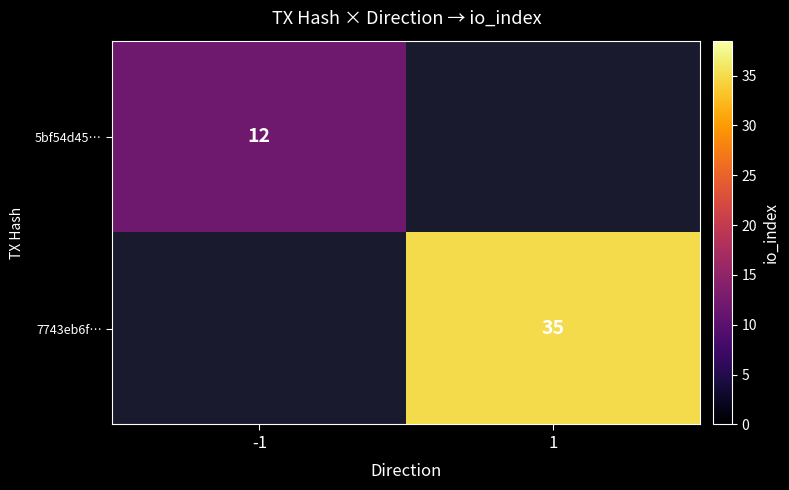

True or false: 7743eb6f… has a value of 56 at 1.

False